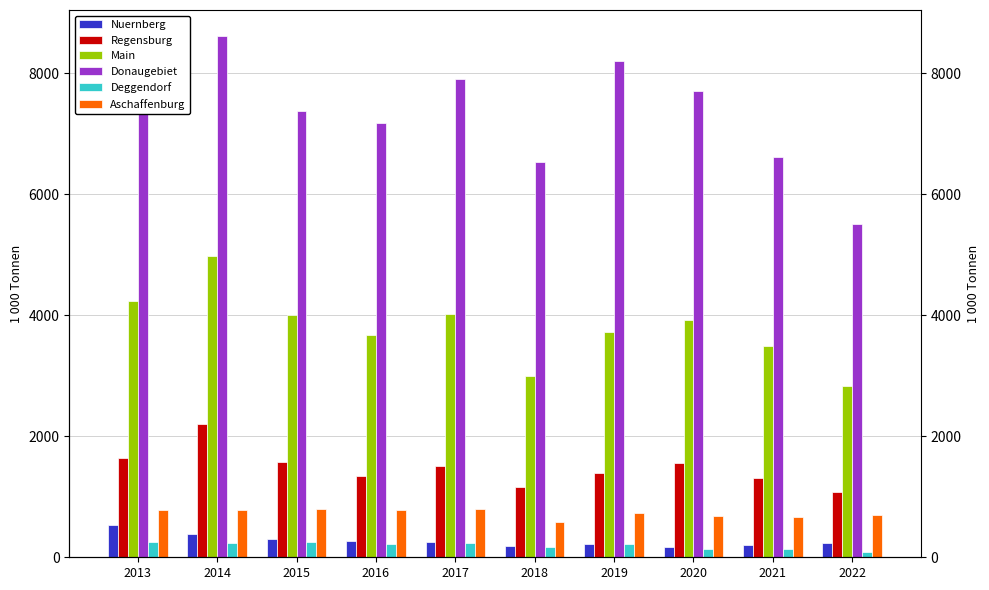

What is the value of the Main bar at the 10th from the left?

2824